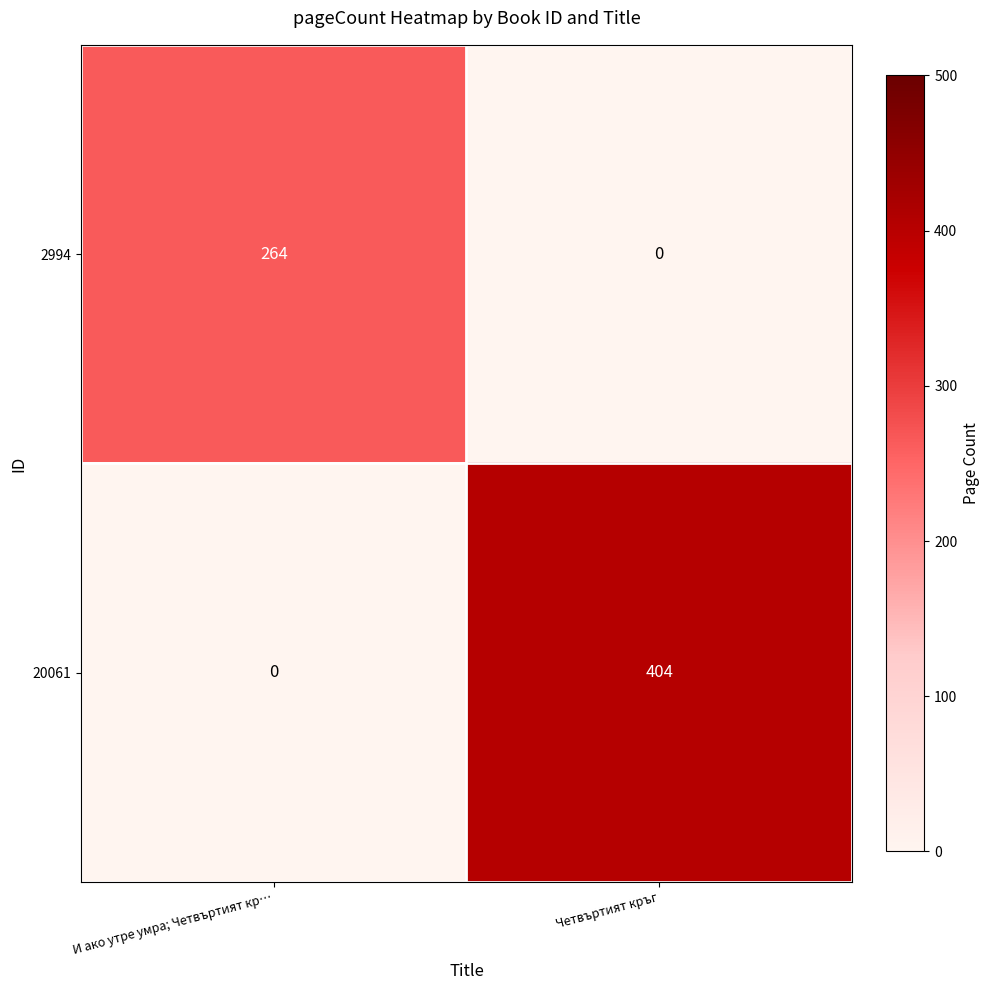

At which category is the sum across all series the highest?

Четвъртият кръг